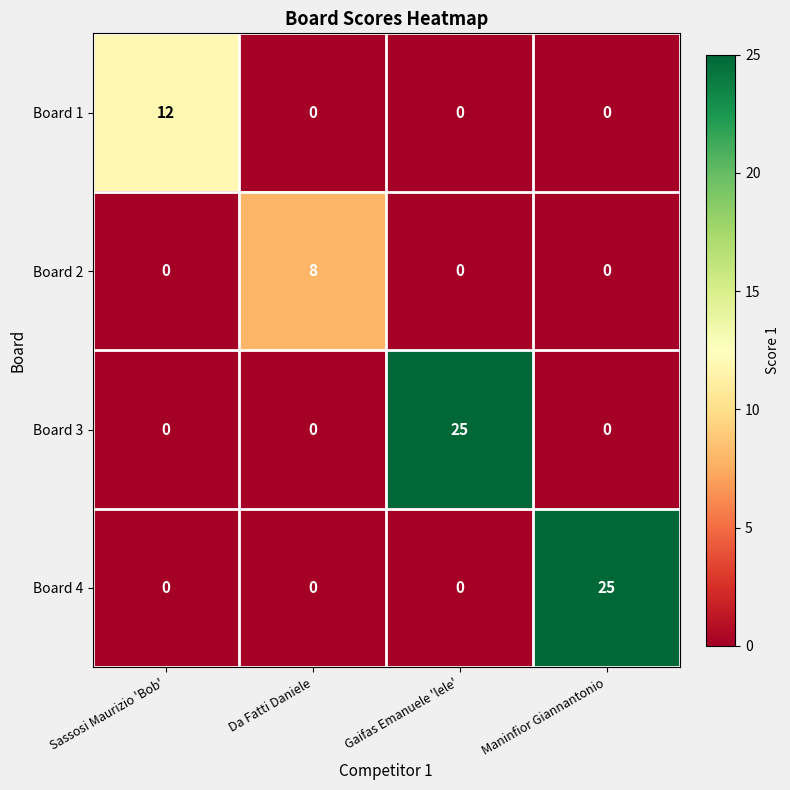

At which label does Board 1 reach its peak?

Sassosi Maurizio 'Bob'